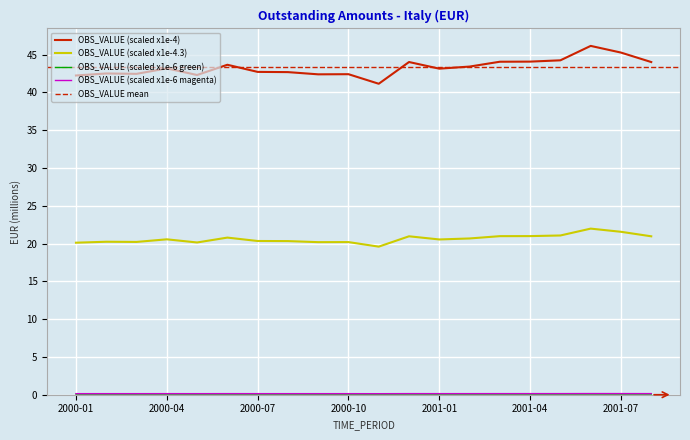

Read the value at 2000-07.

42.7